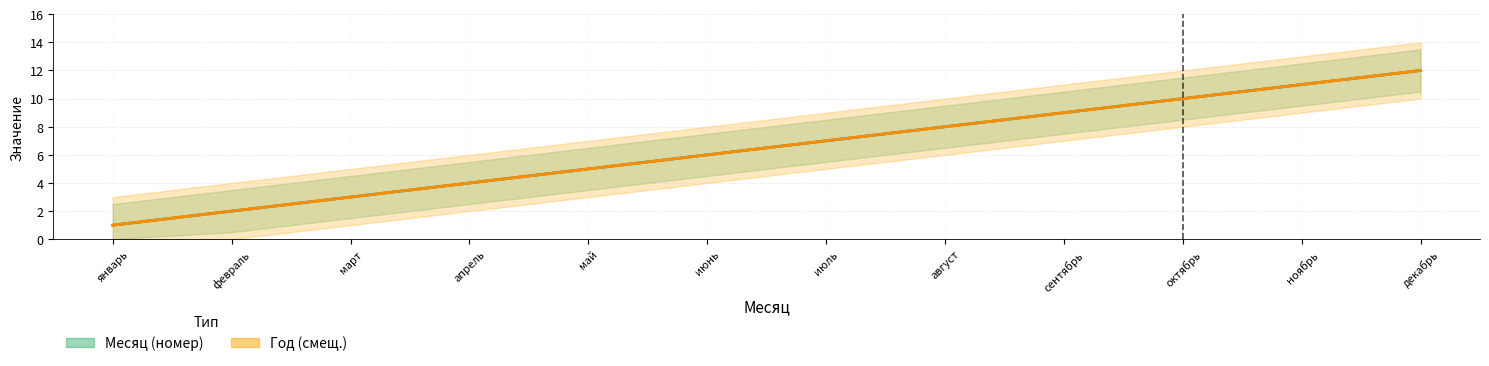

What position from the left is февраль?

2